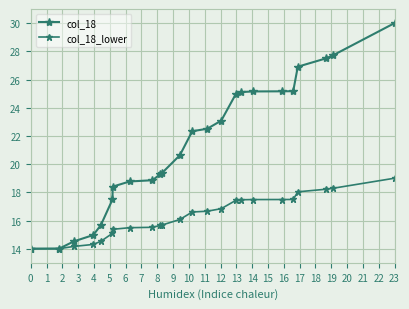

True or false: col_18_lower has more than 0 interior local peaks.

False